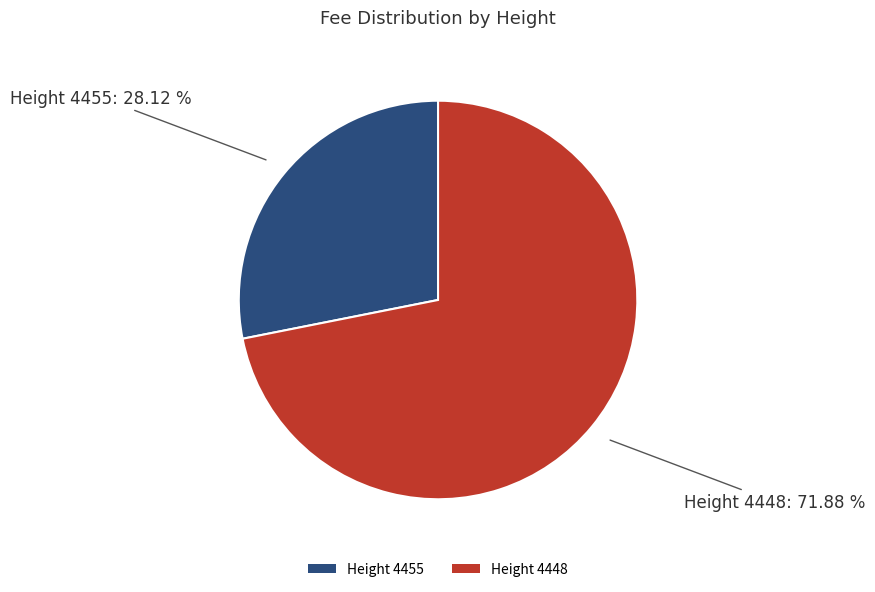

To the nearest percent, what percentage of the pie is Height 4455?

28%